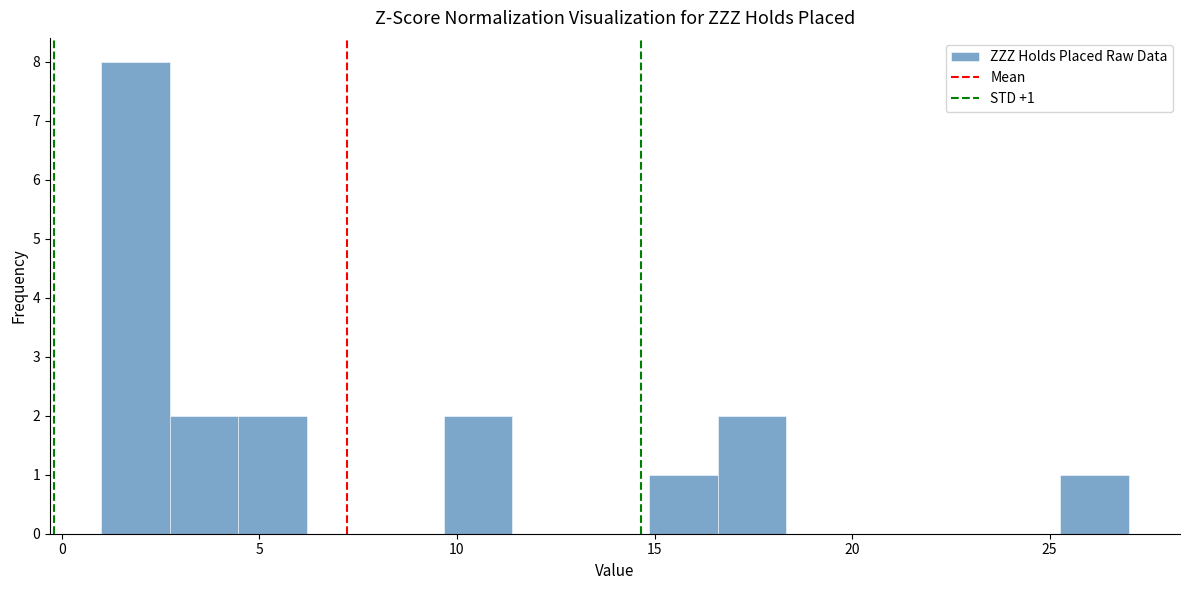

Around what value on the x-axis is the tallest bar? Give the approximate position of its centre, as read against the axis.

2.0